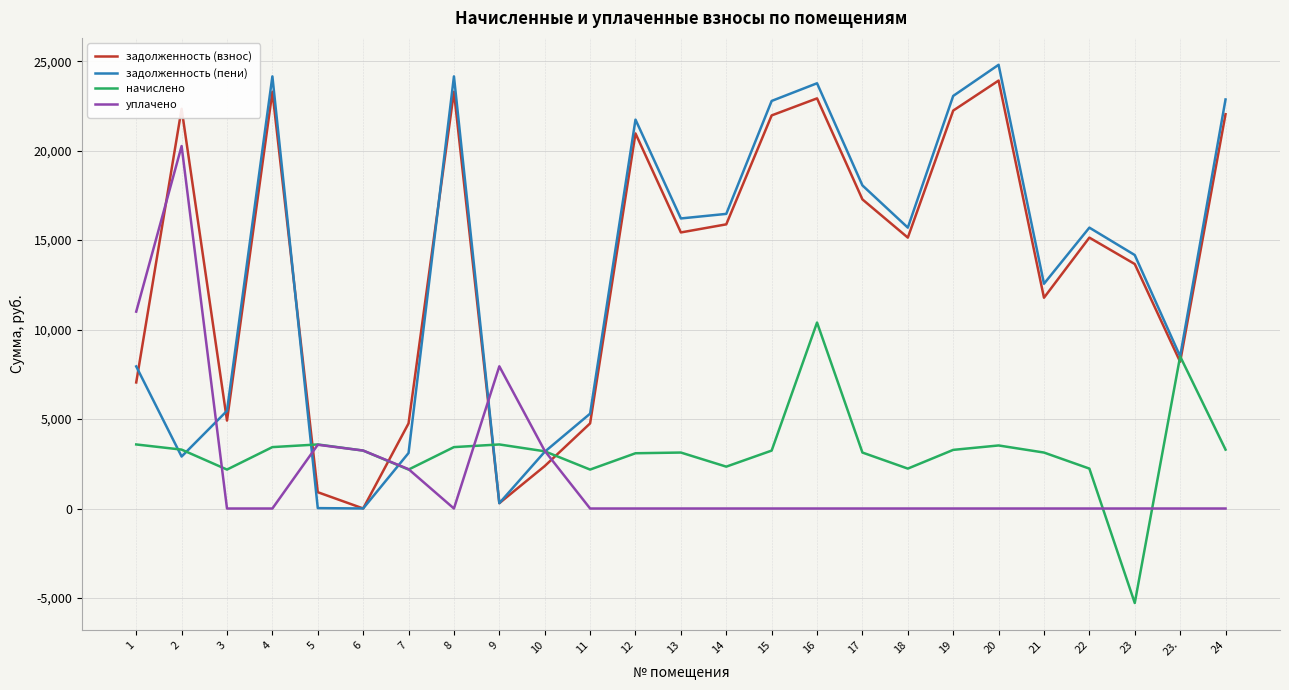

What is the total value across all series at 18?

33068.9